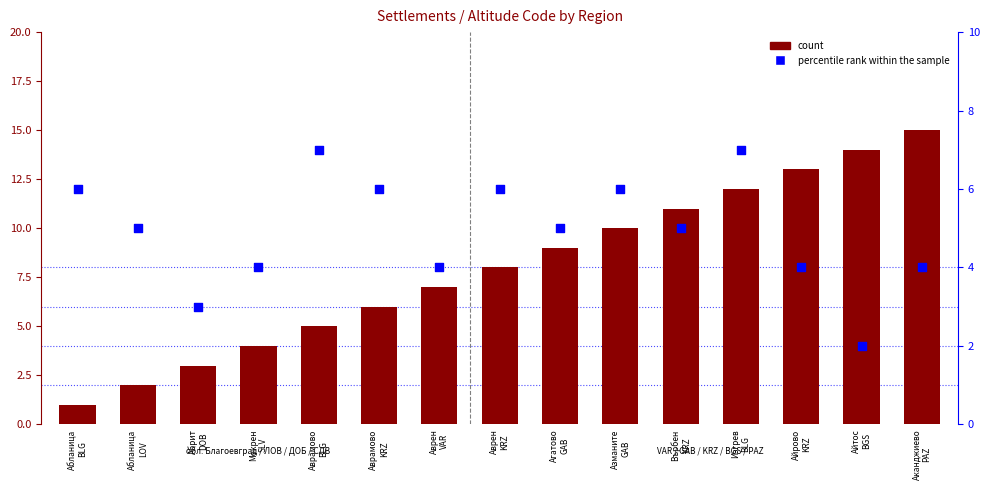

At how many categories does at least one series exceed 5?

12